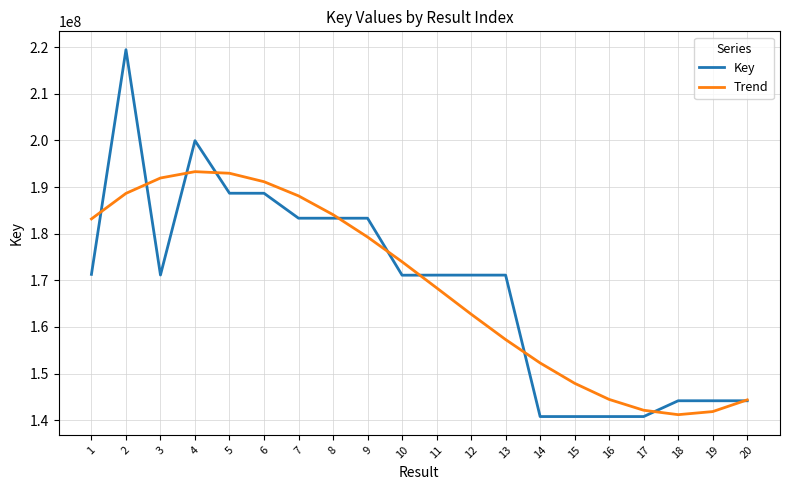

What is the lowest value of the Key series?

140790888.0